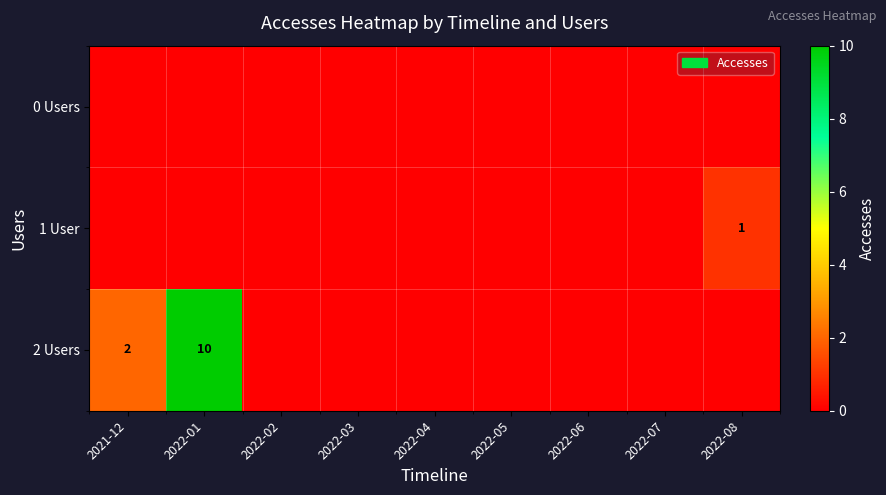

Count the 2 Users values in the range 0 to 1.

7